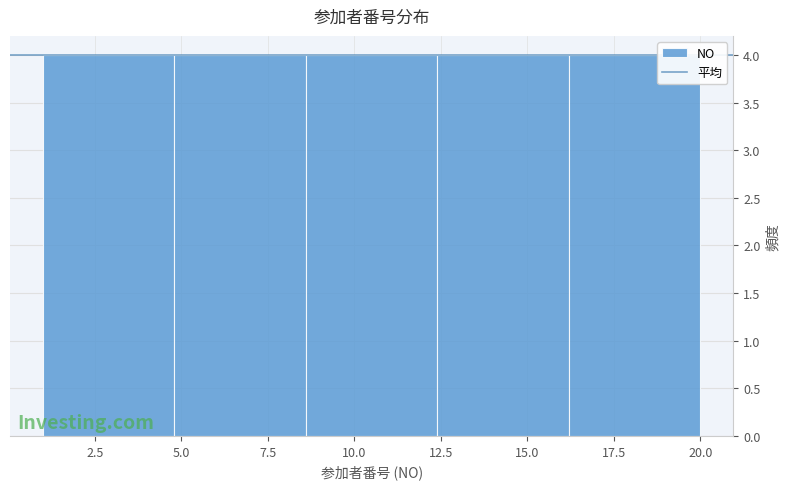

Reading left to right, transcribe this chart: for each bar, give the range it covers on the x-axis and its height. Neither the bar edges nor the heights are printed on the chart, so give them approximately, as read against the axes.

1.0 to 4.8: 4
4.8 to 8.6: 4
8.6 to 12.4: 4
12.4 to 16.2: 4
16.2 to 20.0: 4